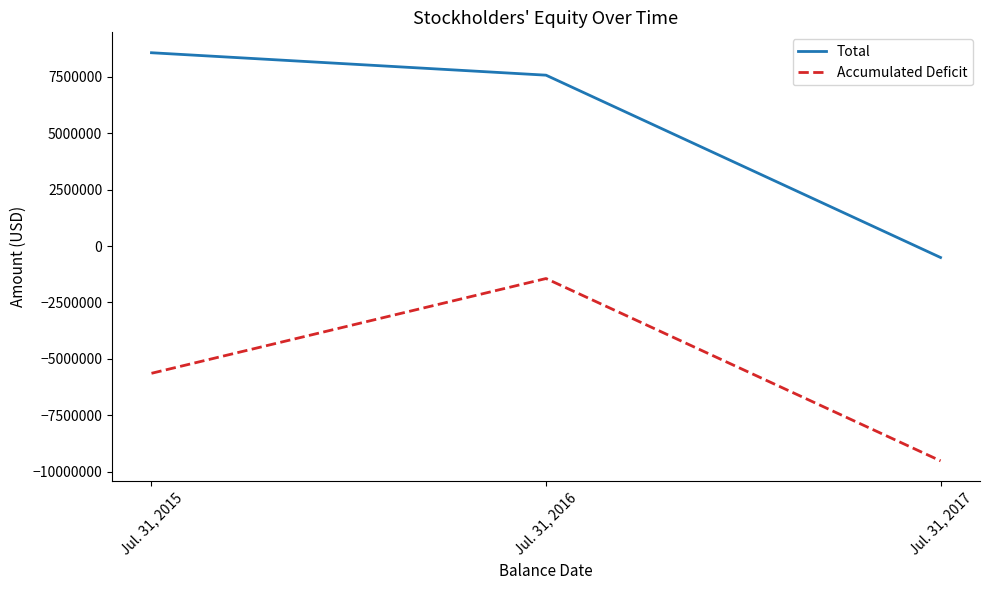

Which category has the highest value in the Accumulated Deficit series?

Jul. 31, 2016